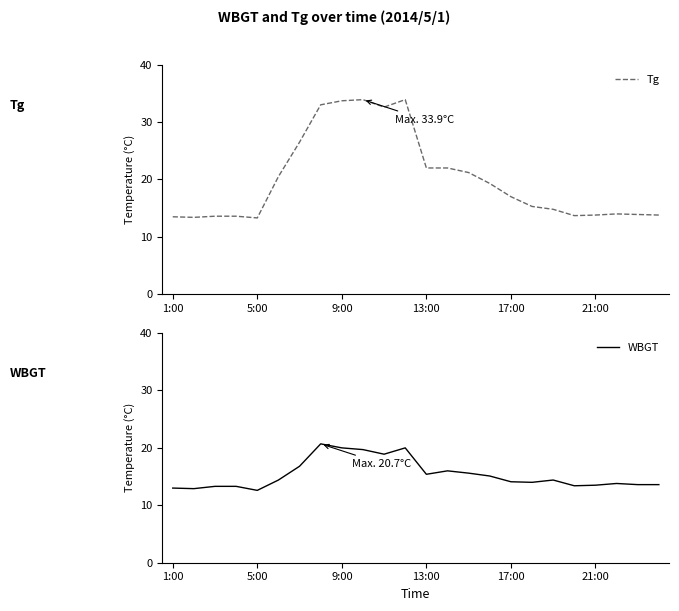

What are all the series names shown in the legend?

Tg, WBGT